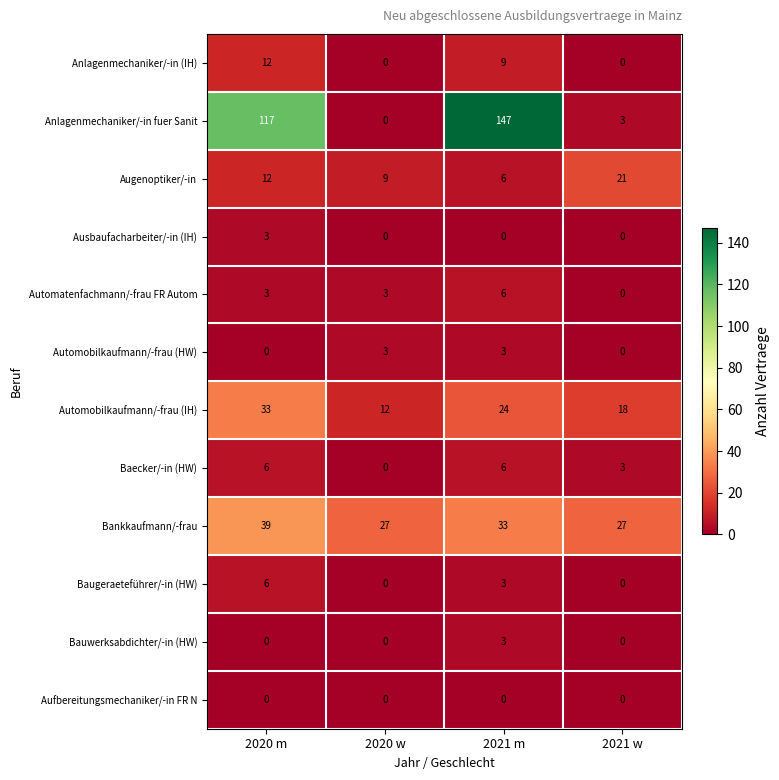

The Bauwerksabdichter/-in (HW) series shows -1 at 2020 w. True or false?

False